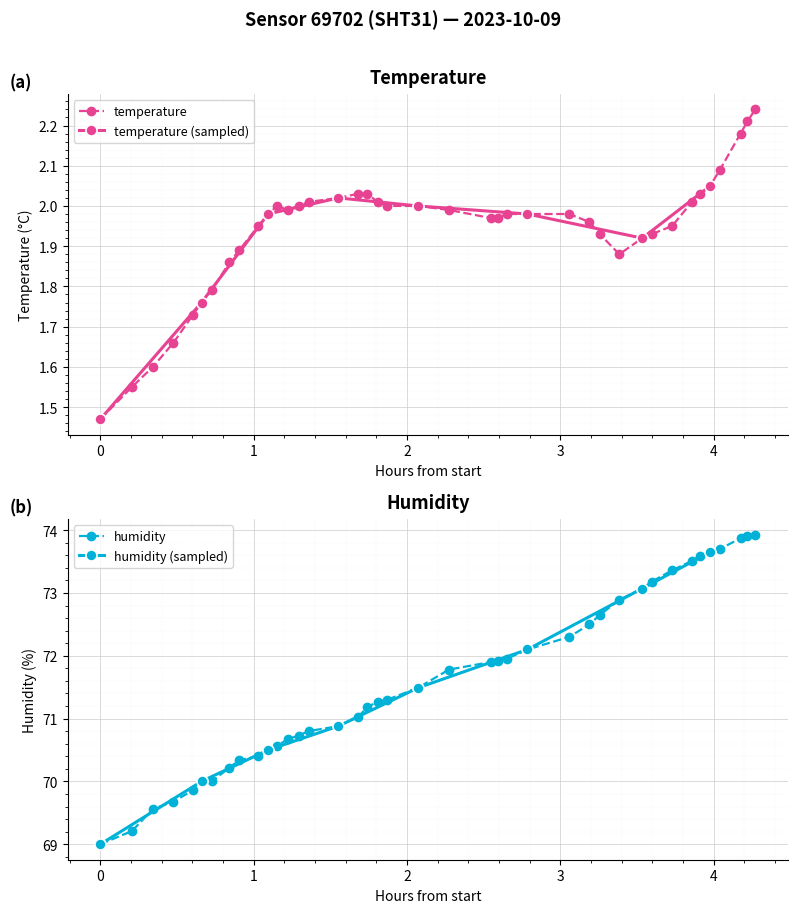

At how many categories does at least one series exceed 72?

15